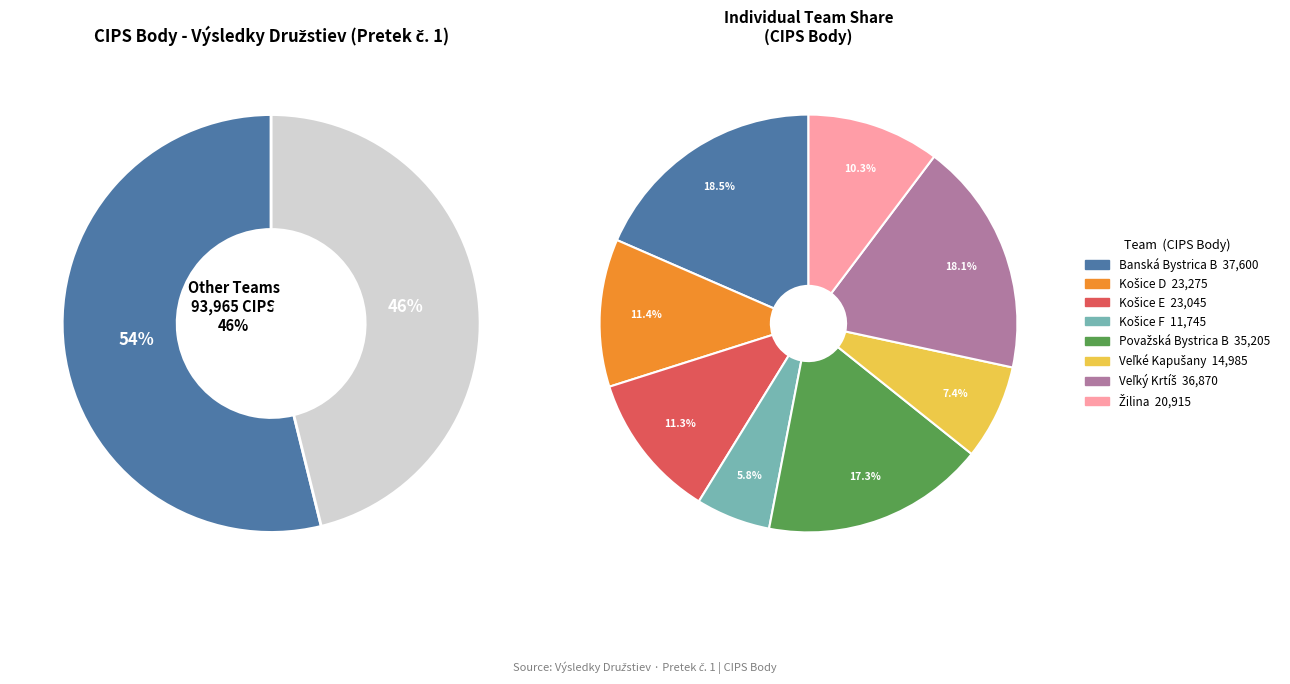

Is it true that Veľké Kapušany is 17% of the pie?

False